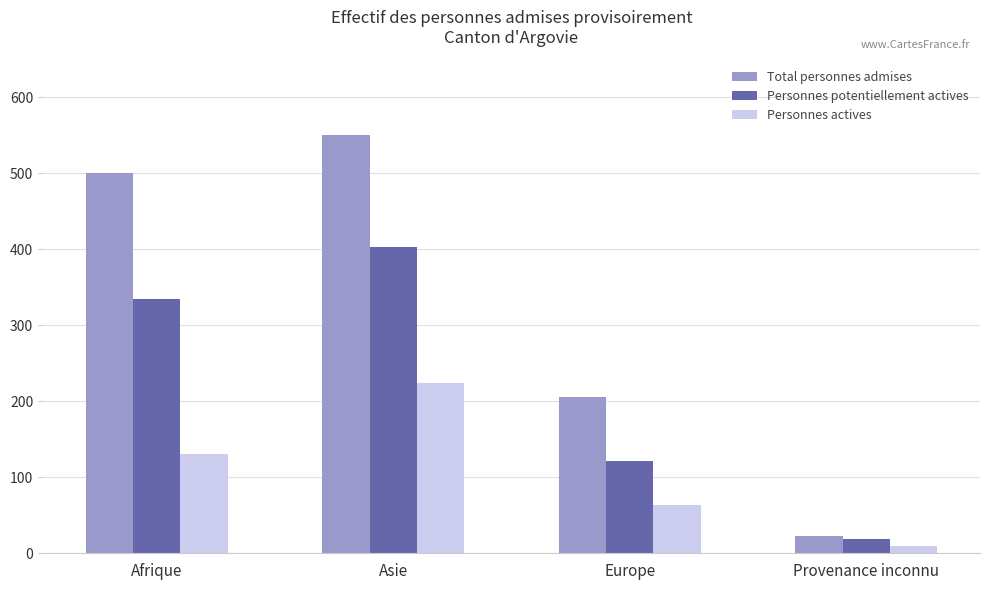

The value of Total personnes admises at Afrique is 138. True or false?

False